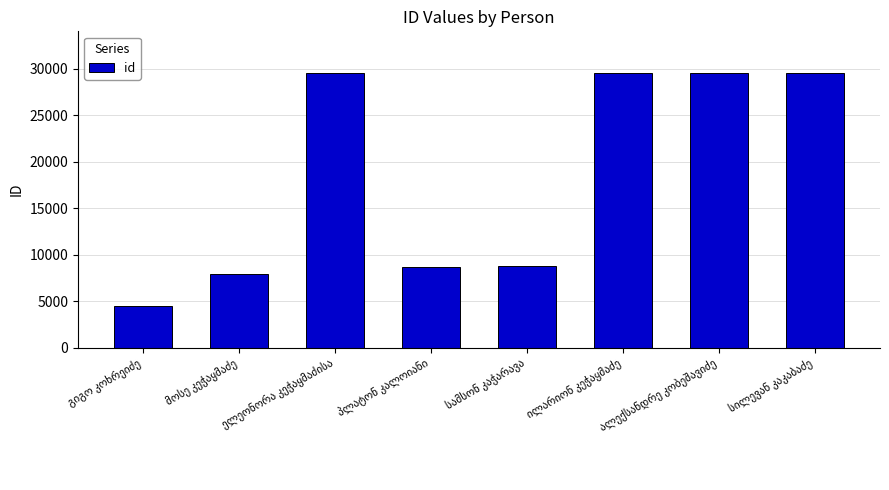

What is the difference between the maximum and minimum values?

25156